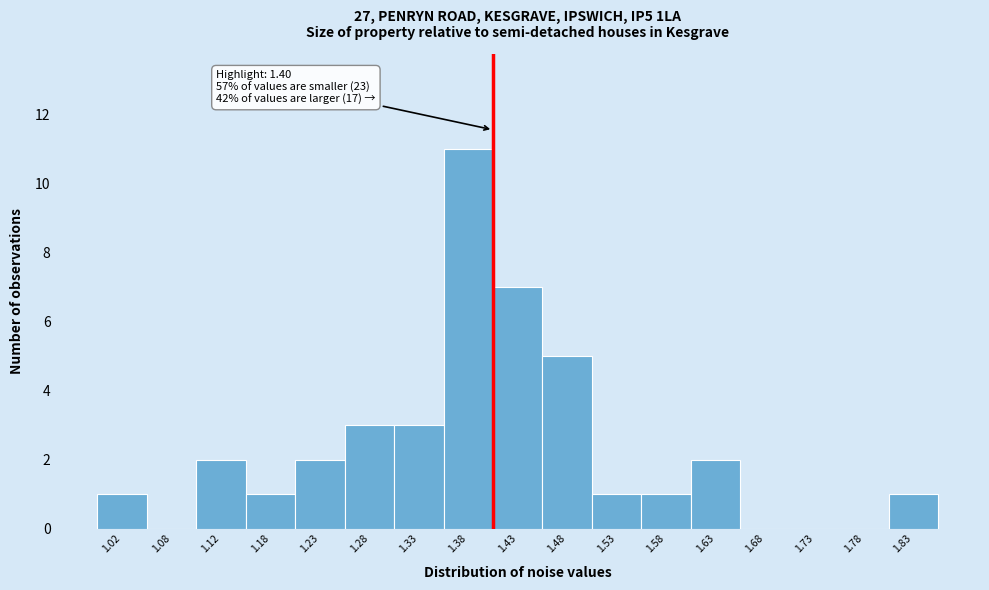

Which range on the x-axis has the tallest bar?

1.35 to 1.40